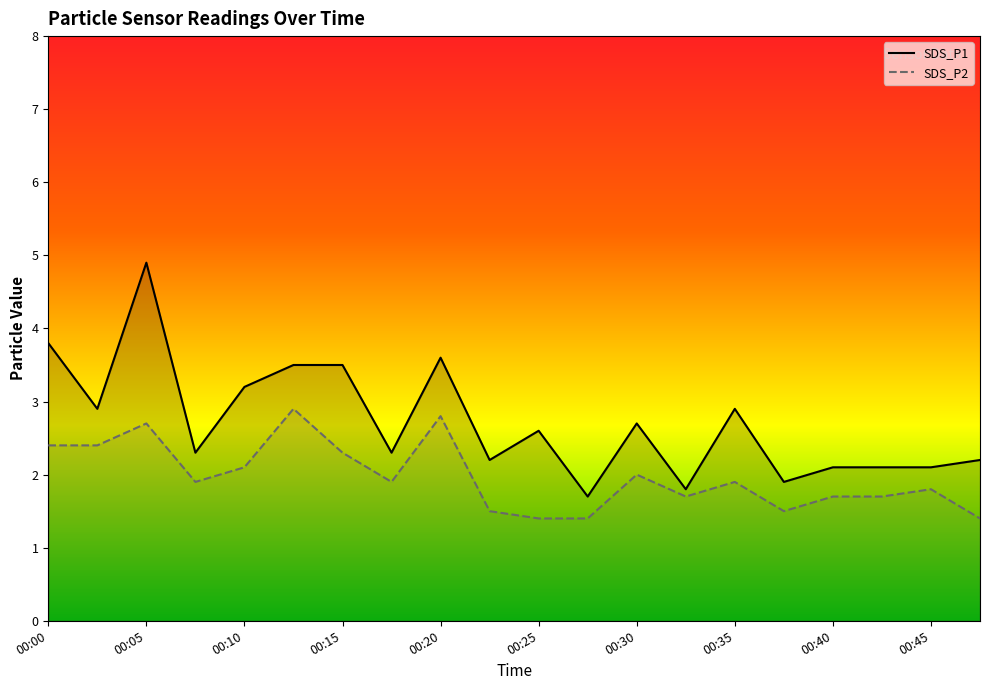

What value does the SDS_P1 series have at 00:10?

3.2